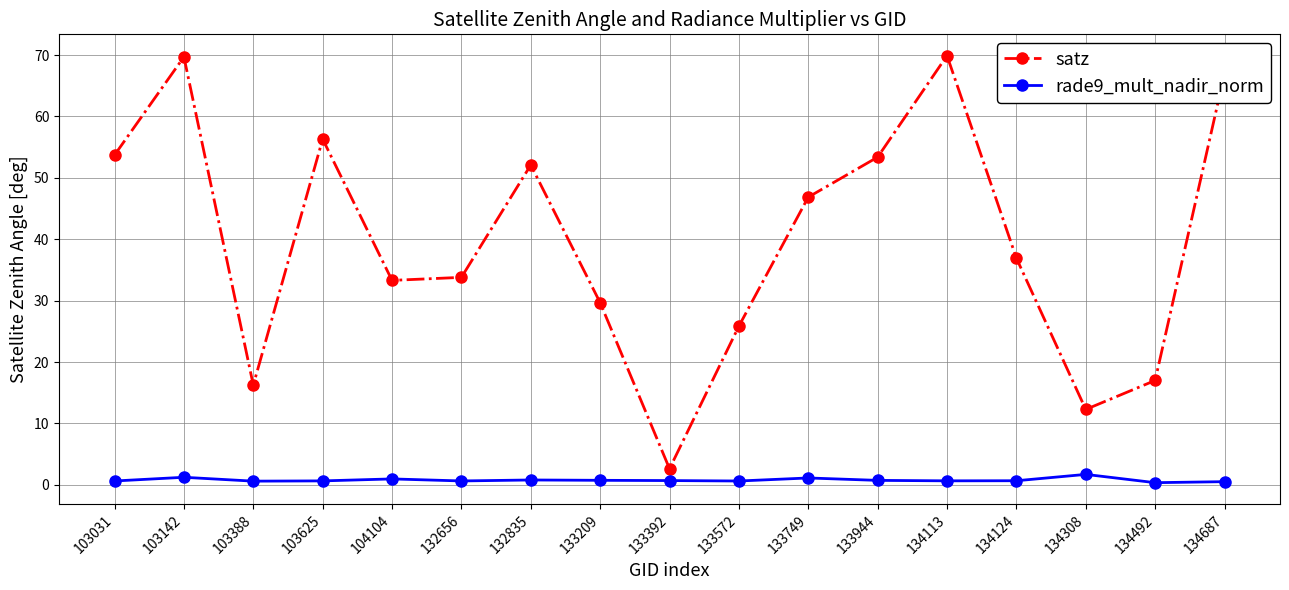

What is the average value of the rade9_mult_nadir_norm series?

0.8